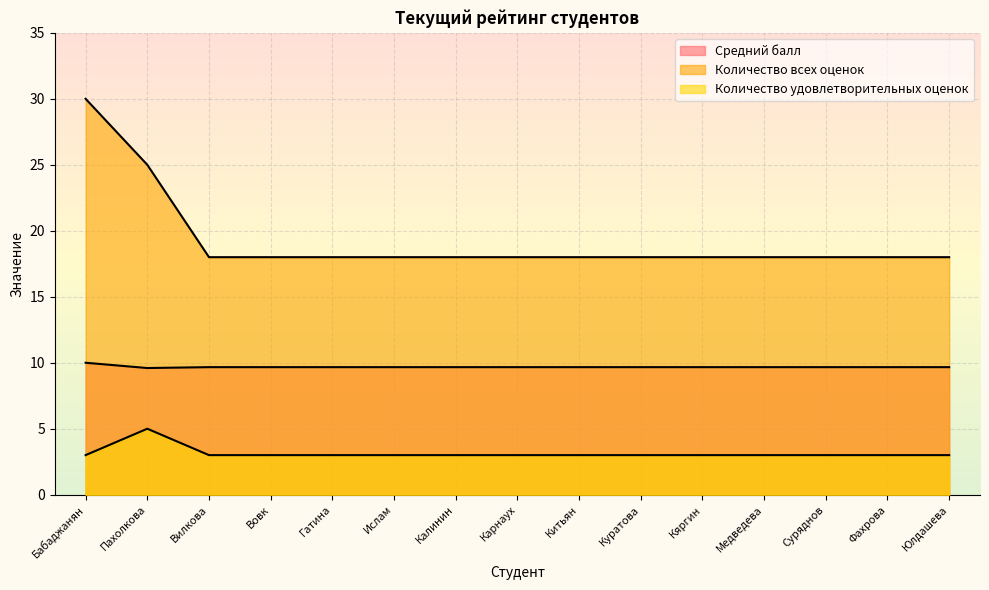

Which series has the largest total across all categories?

Количество всех оценок